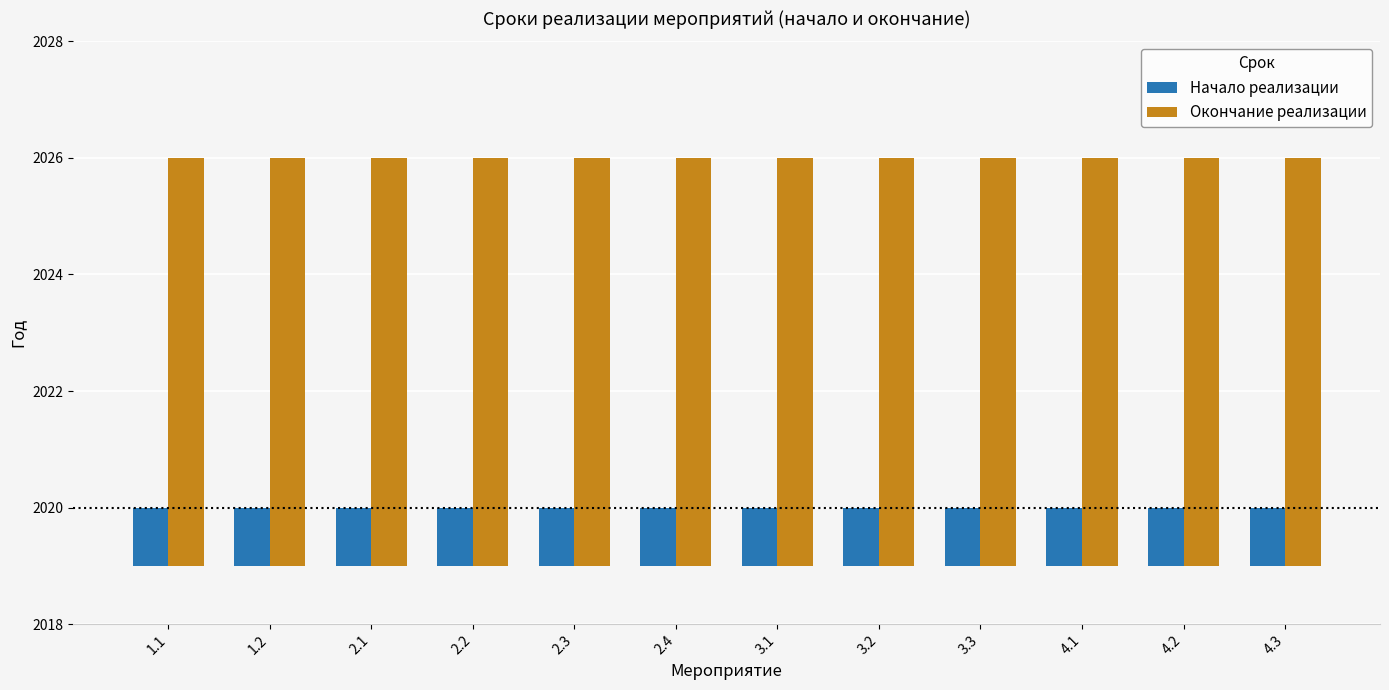

Reading right to left, what are all the values shown in this chart?

Начало реализации: 4.3=1	4.2=1	4.1=1	3.3=1	3.2=1	3.1=1	2.4=1	2.3=1	2.2=1	2.1=1	1.2=1	1.1=1
Окончание реализации: 4.3=7	4.2=7	4.1=7	3.3=7	3.2=7	3.1=7	2.4=7	2.3=7	2.2=7	2.1=7	1.2=7	1.1=7